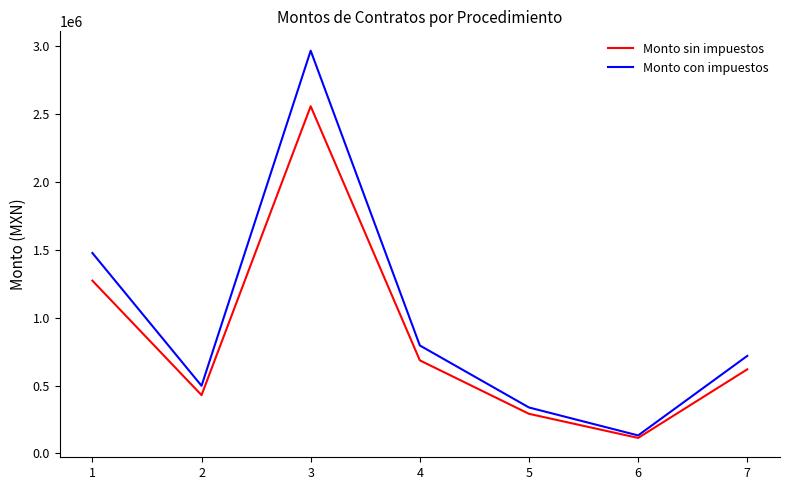

Is it true that Monto sin impuestos equals 190726.3 at 4?

False